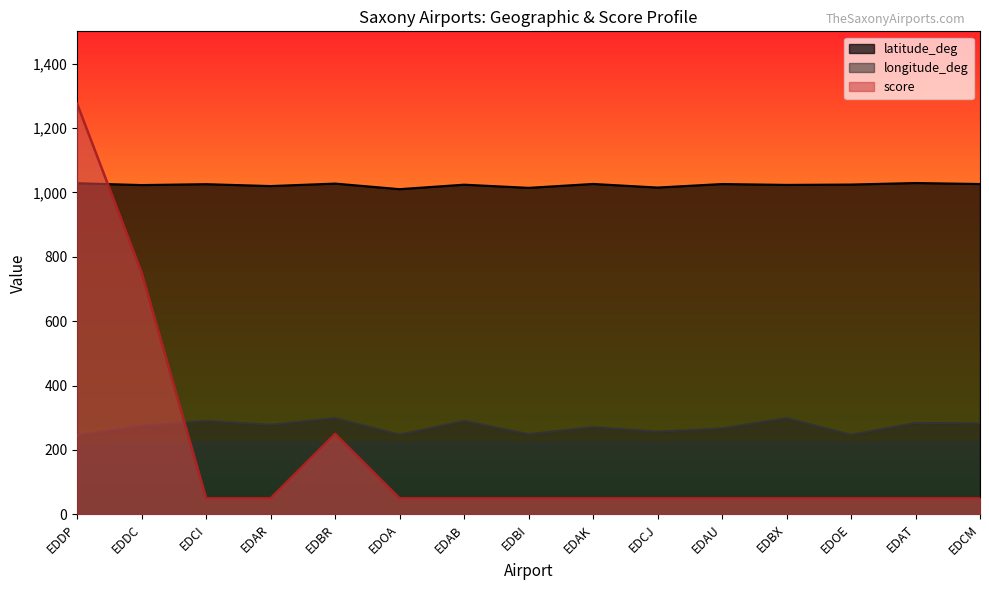

Is the value of score at EDAT greater than the value of latitude_deg at EDAU?

No